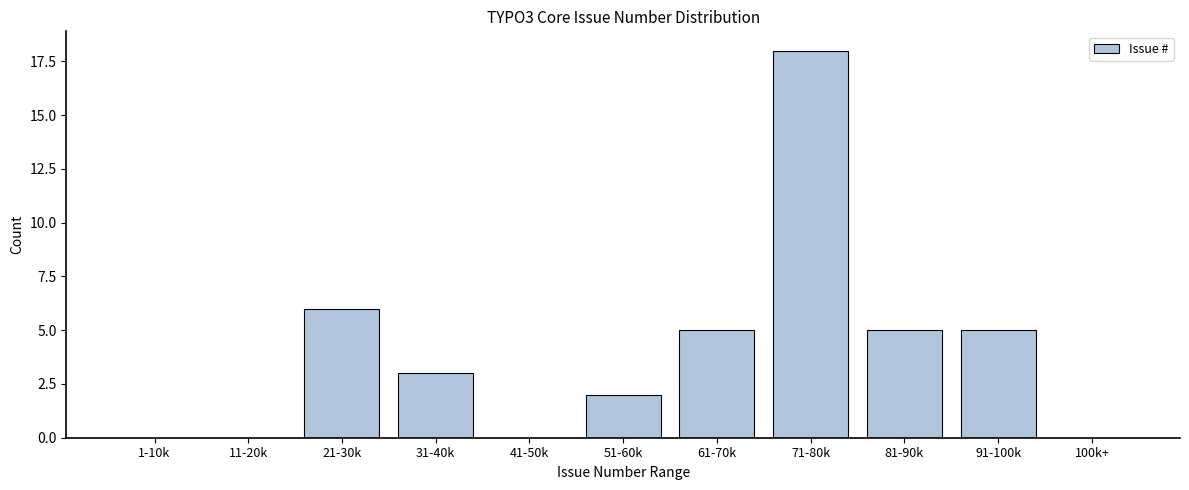

Reading left to right, list all the values displayed in this chart.

1-10k=0	11-20k=0	21-30k=6	31-40k=3	41-50k=0	51-60k=2	61-70k=5	71-80k=18	81-90k=5	91-100k=5	100k+=0